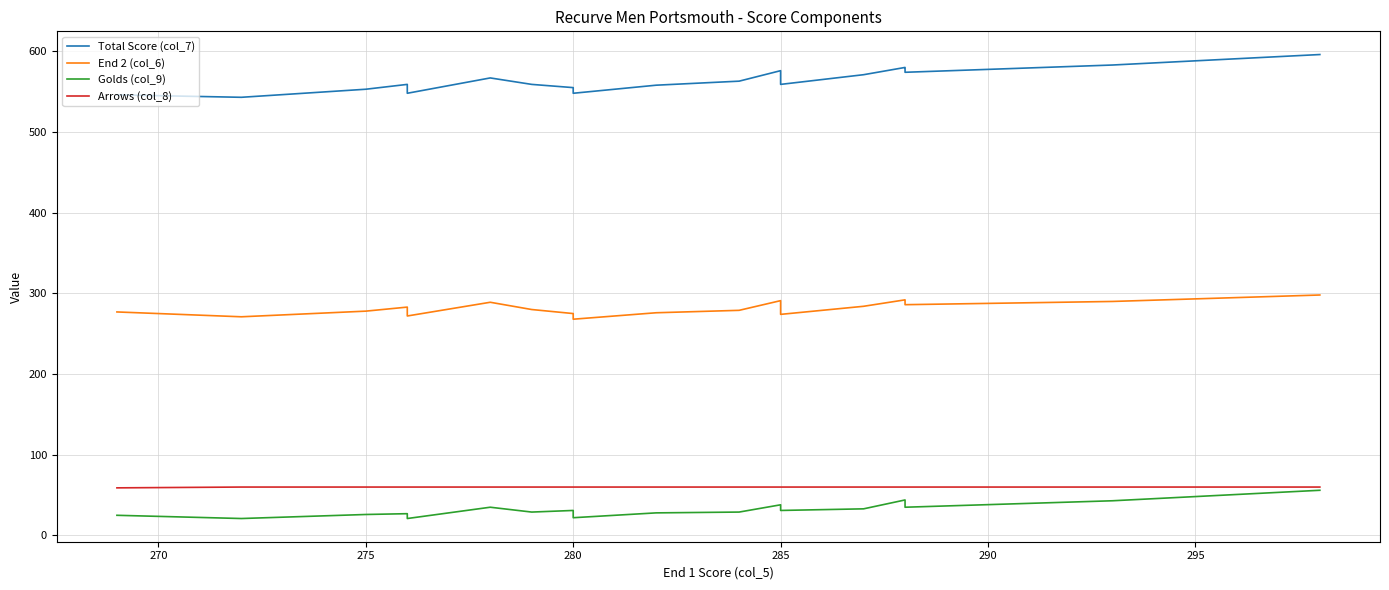

The Arrows (col_8) series shows 14 at 18. True or false?

False